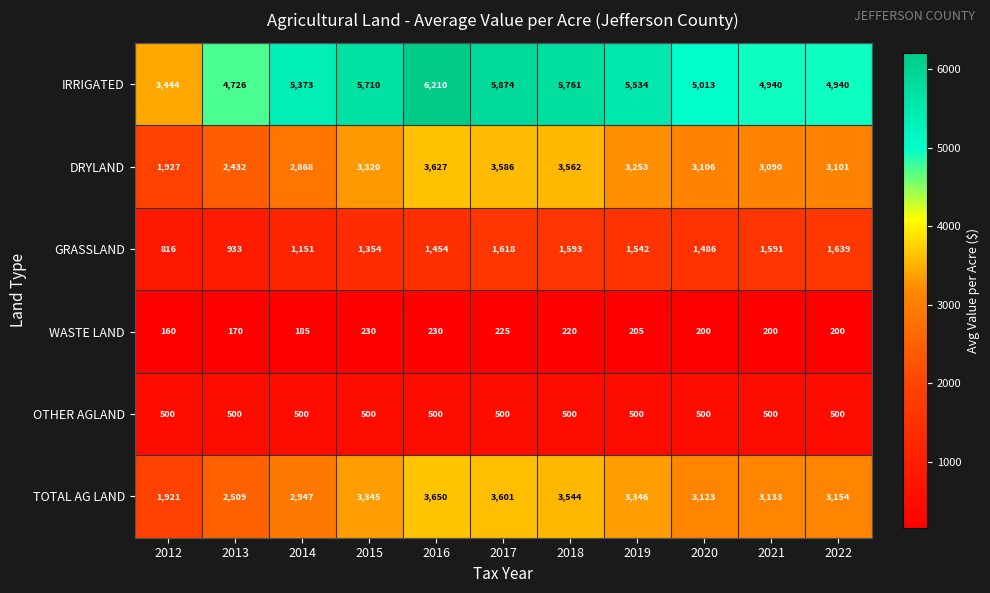

Where is TOTAL AG LAND nearest to the value 2785?

2014